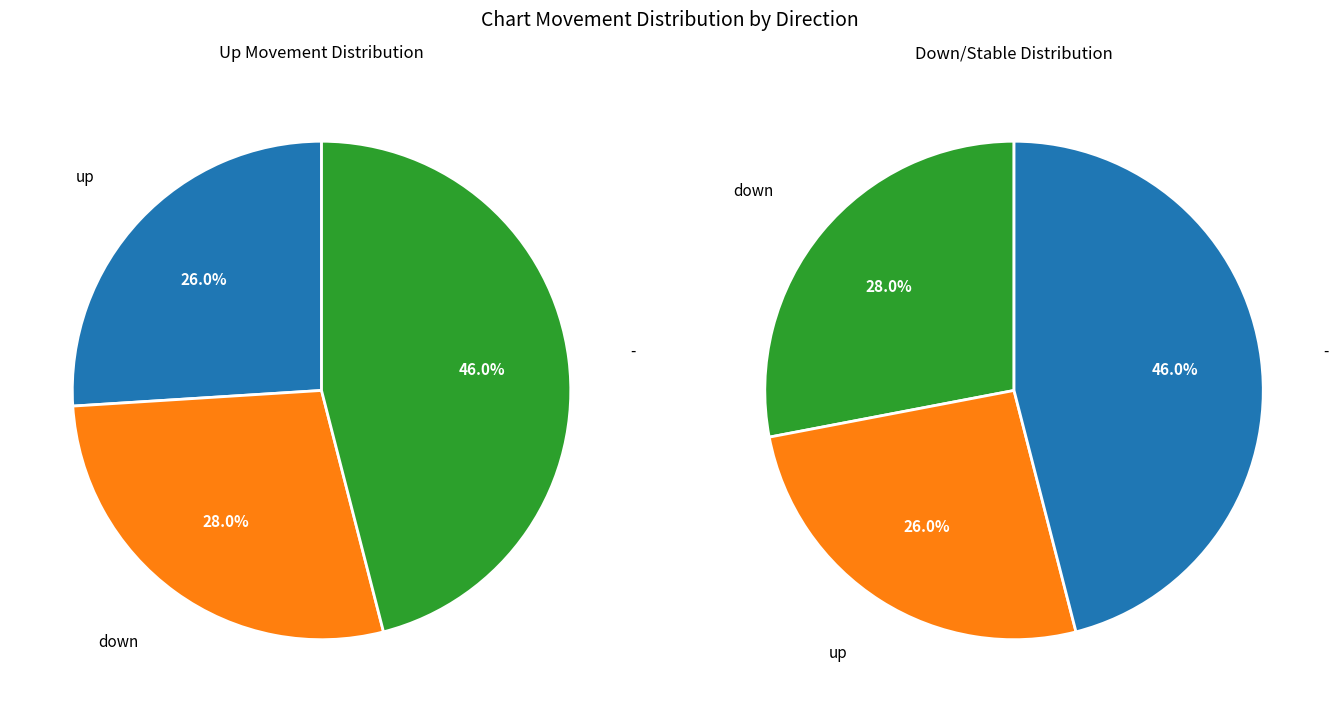

How many segments does this pie chart have?

3